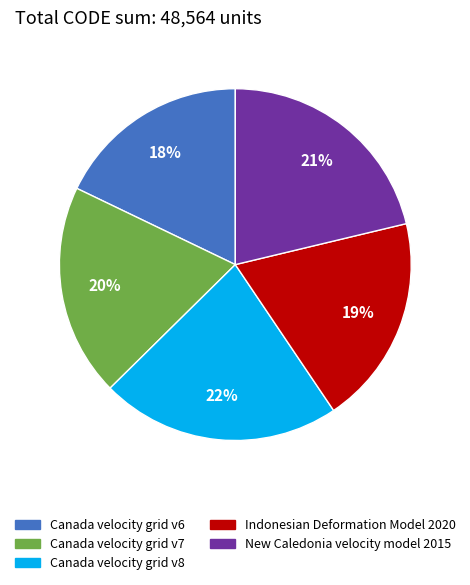

What percentage is the Canada velocity grid v8 slice, to the nearest percent?

22%